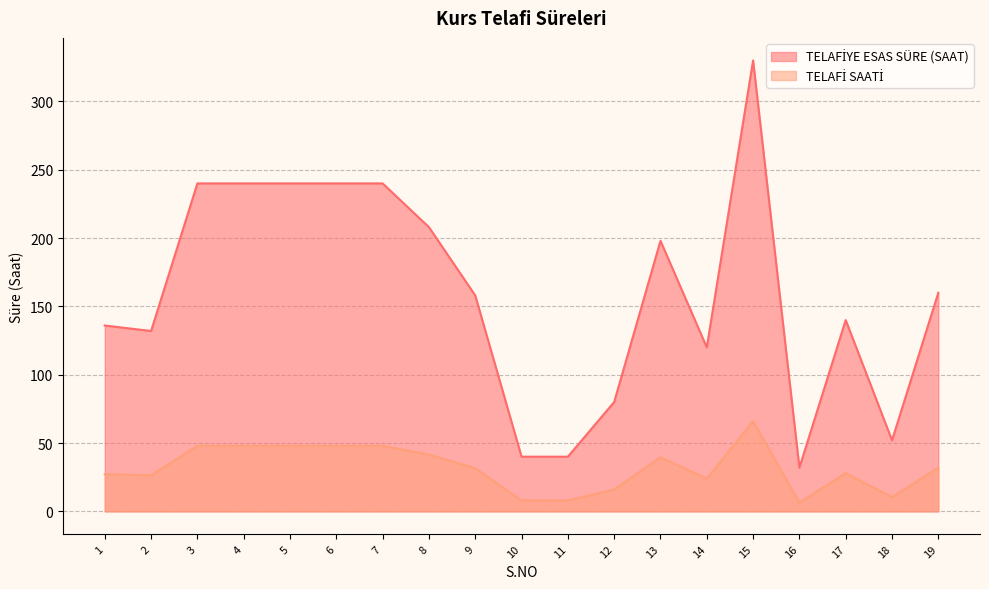

Which series has the largest total across all categories?

TELAFİYE ESAS SÜRE (SAAT)